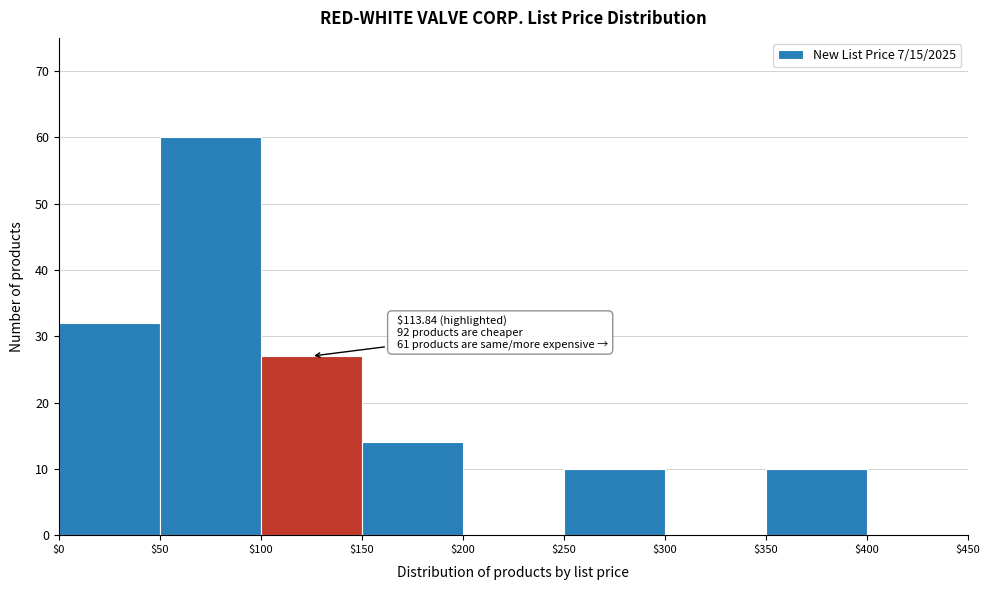

Which range on the x-axis has the tallest bar?

$50 to $100